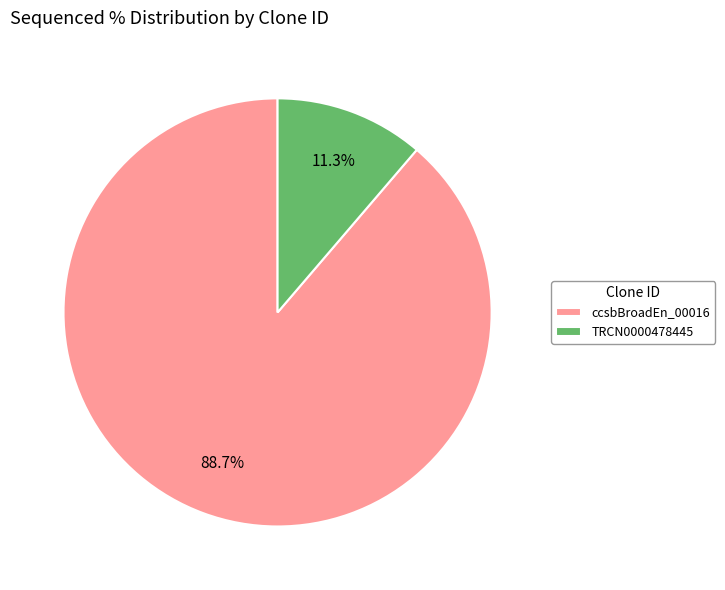

Combined, do ccsbBroadEn_00016 and TRCN0000478445 account for over 50%?

Yes